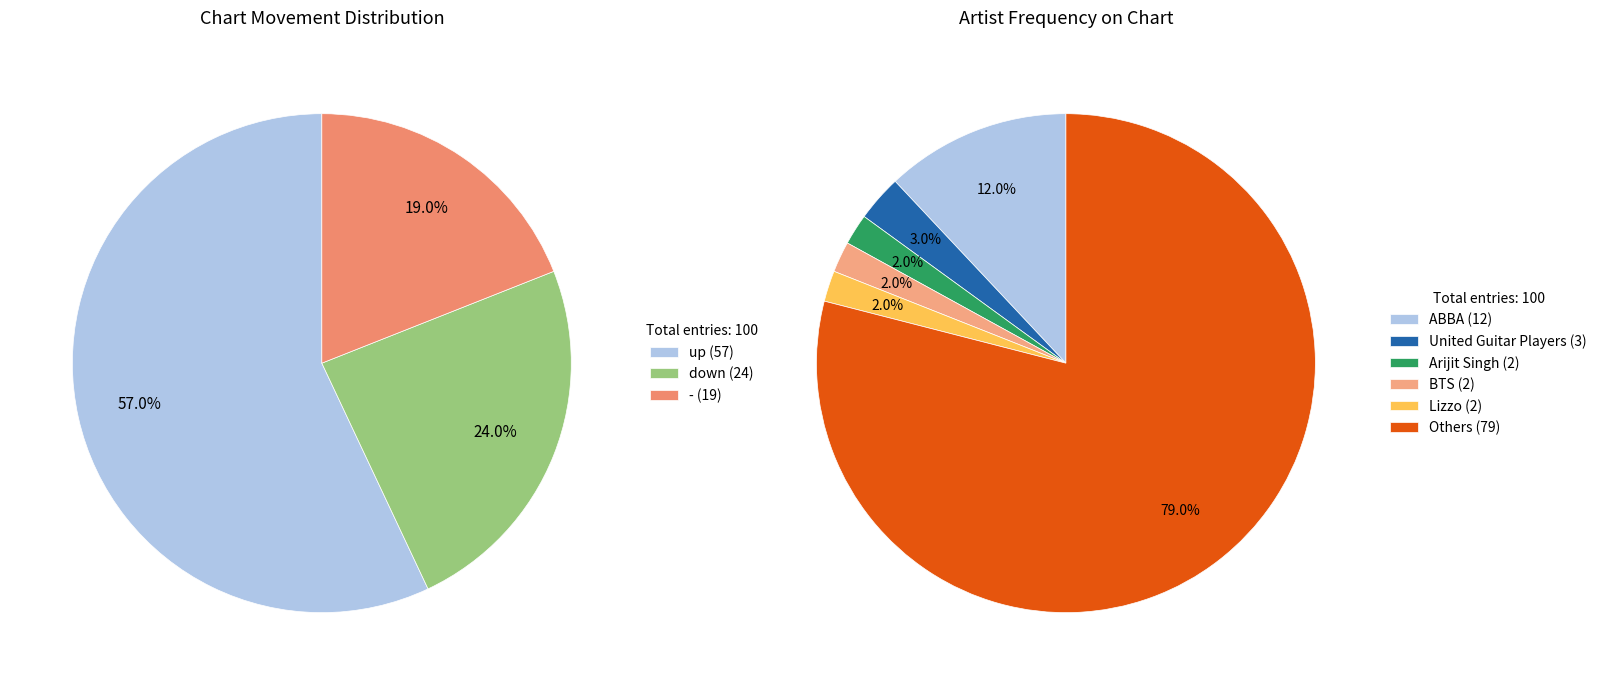

How many segments does this pie chart have?

3